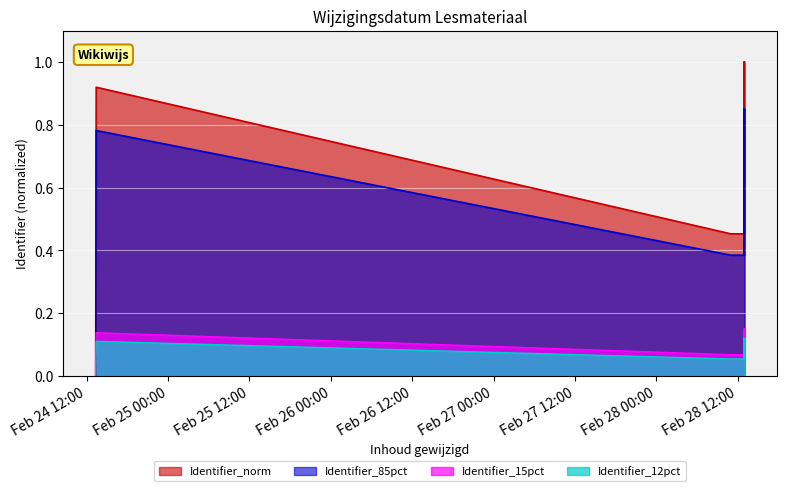

What is the label of the 9th point from the right?

2022-02-24 13:23:42